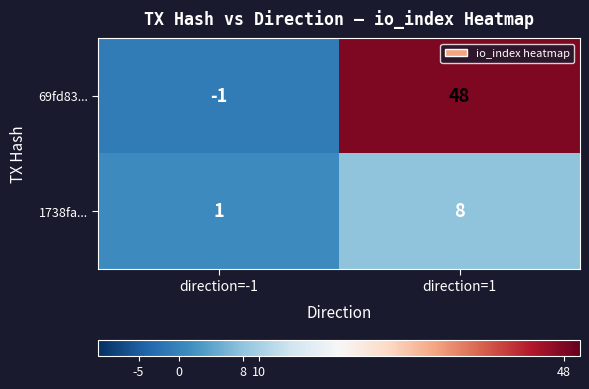

Which category has the highest value in the 69fd83... series?

direction=1